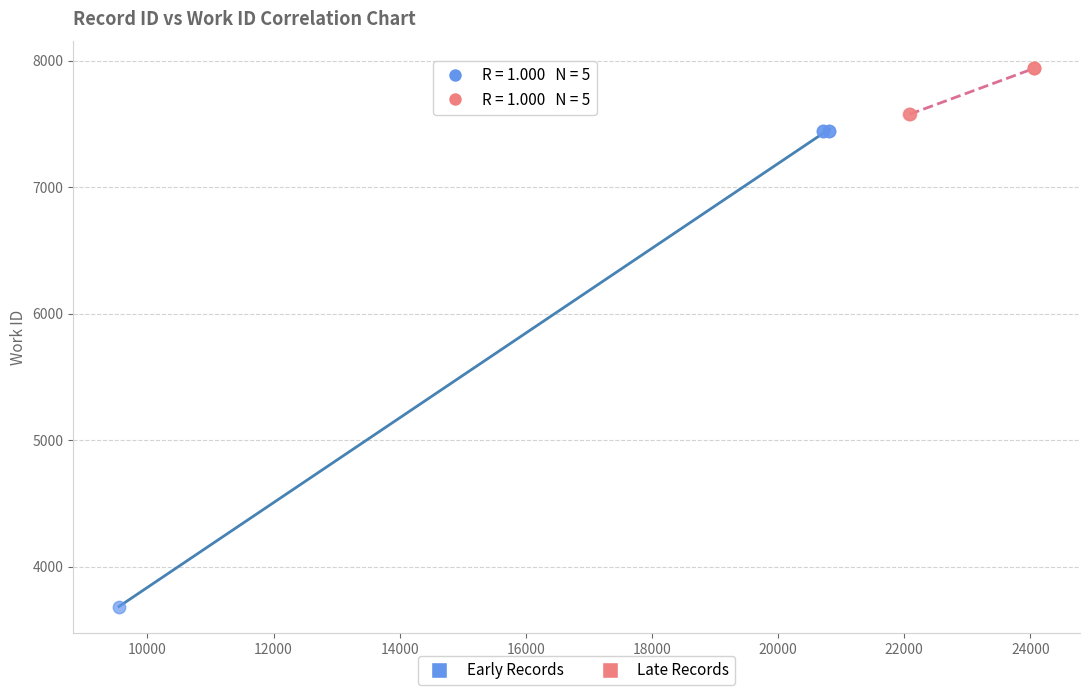

Which series contains the lowest Y value?

Early Records